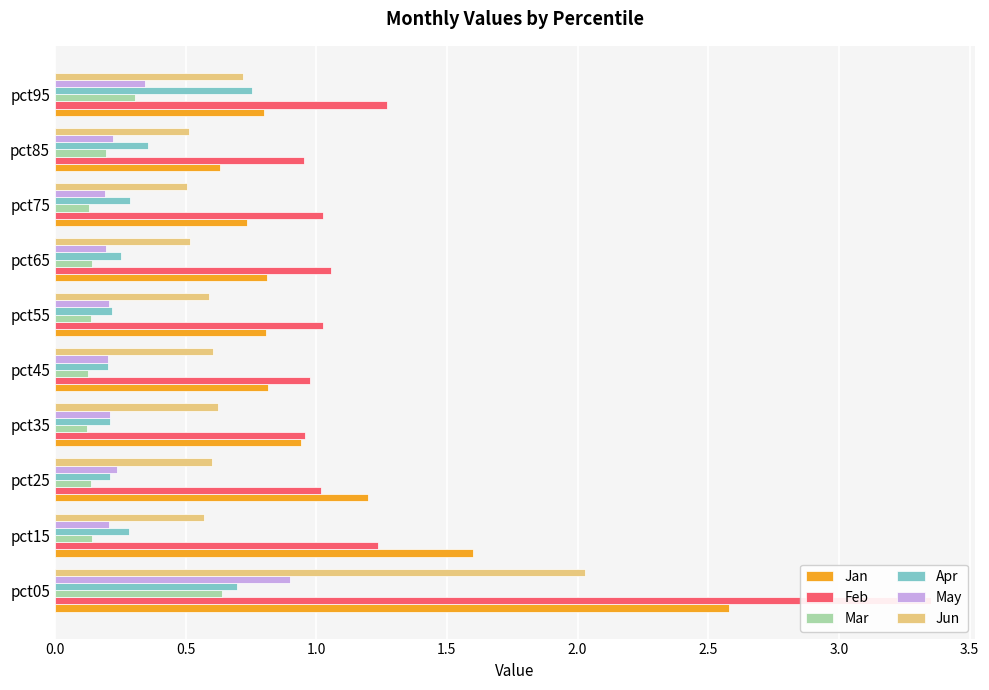

Rank the series by their maximum value, from lowest to highest.

Mar, Apr, May, Jun, Jan, Feb